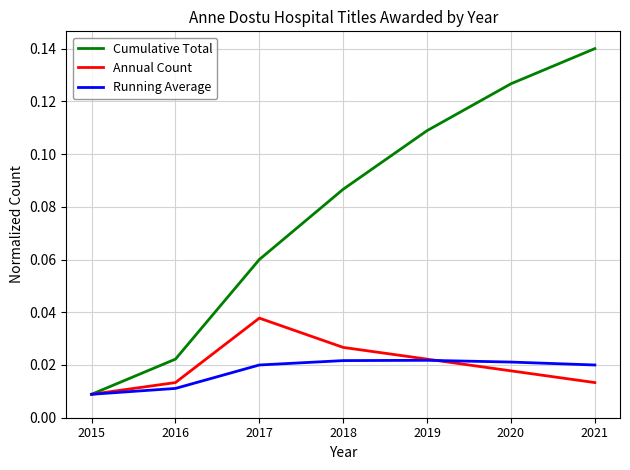

Which series has the largest total across all categories?

Cumulative Total